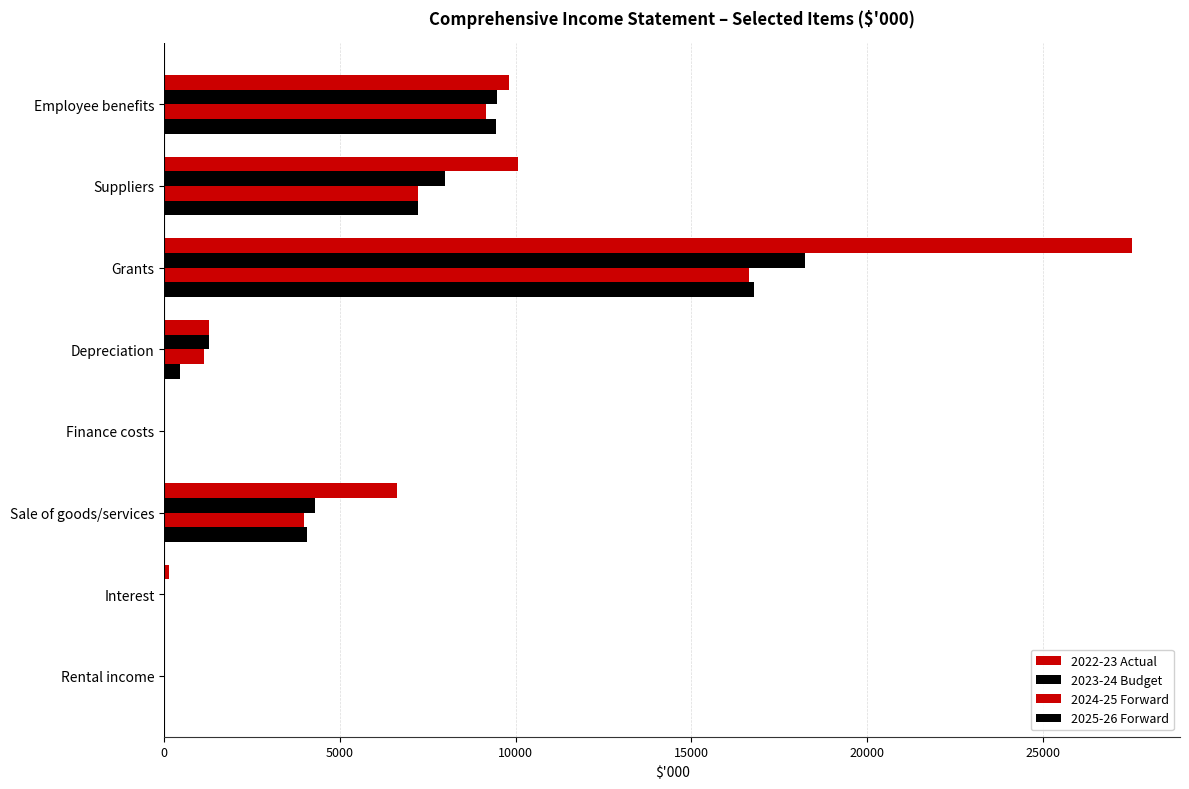

Count the number of categories in the chart.

8